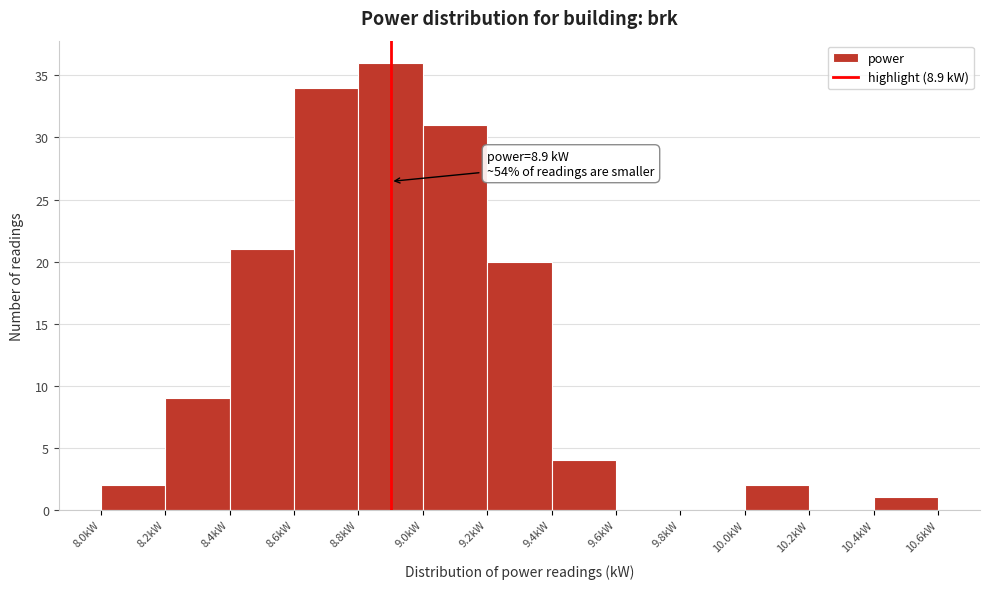

Which range on the x-axis has the tallest bar?

8.8 to 9.0